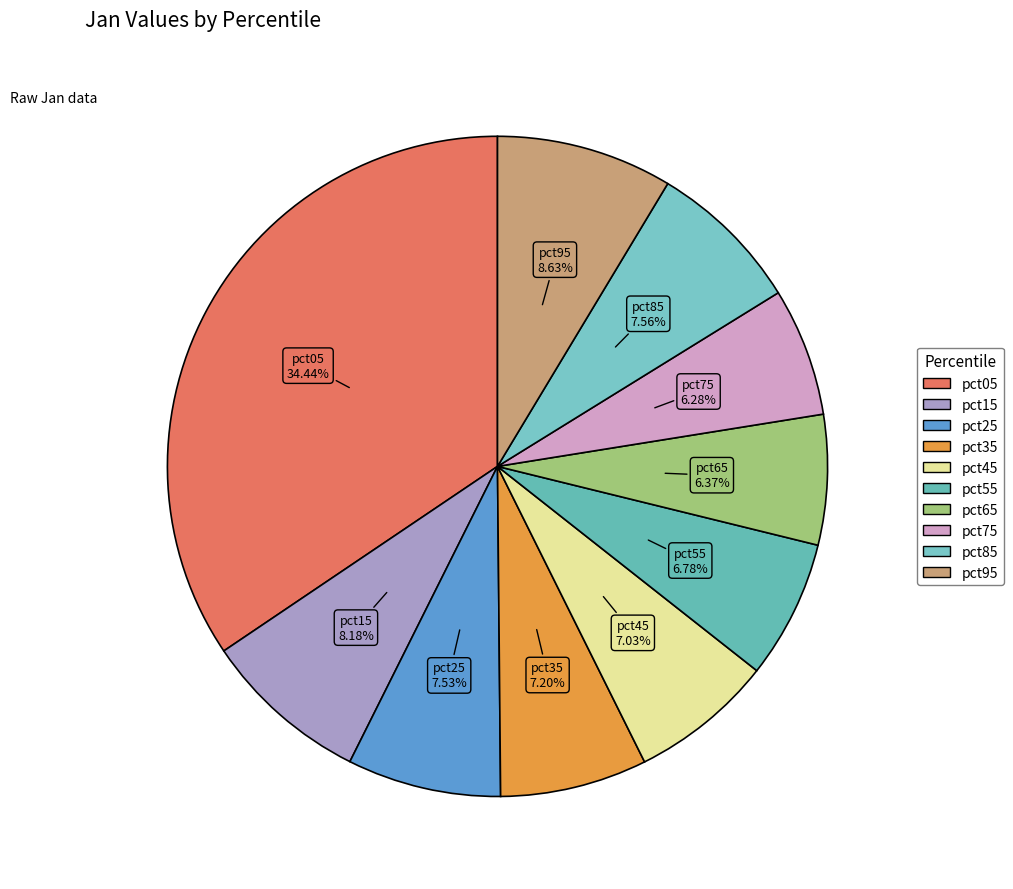

Does pct95 account for over 50% of the chart?

No